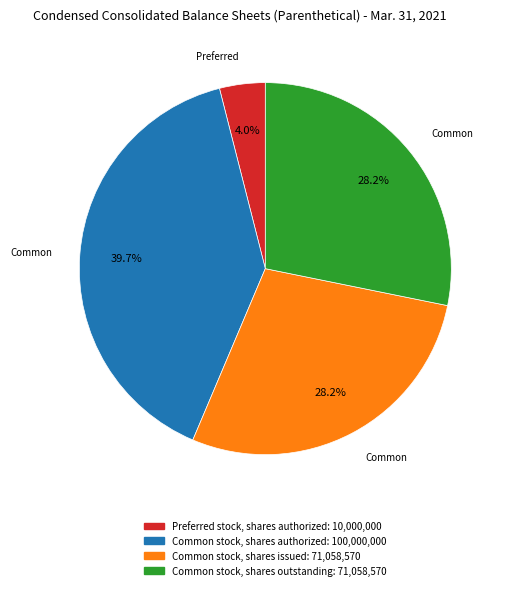

Is there a majority slice in this chart?

No